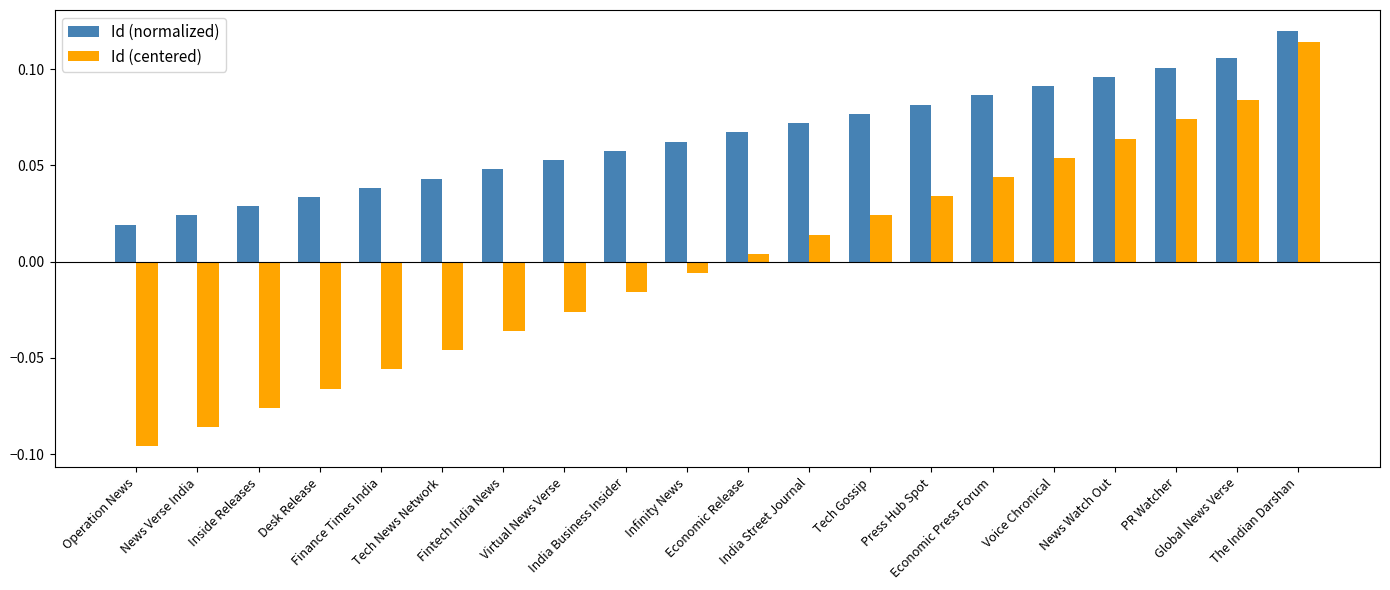

Rank the series by their average value, from highest to lowest.

Id (normalized), Id (centered)